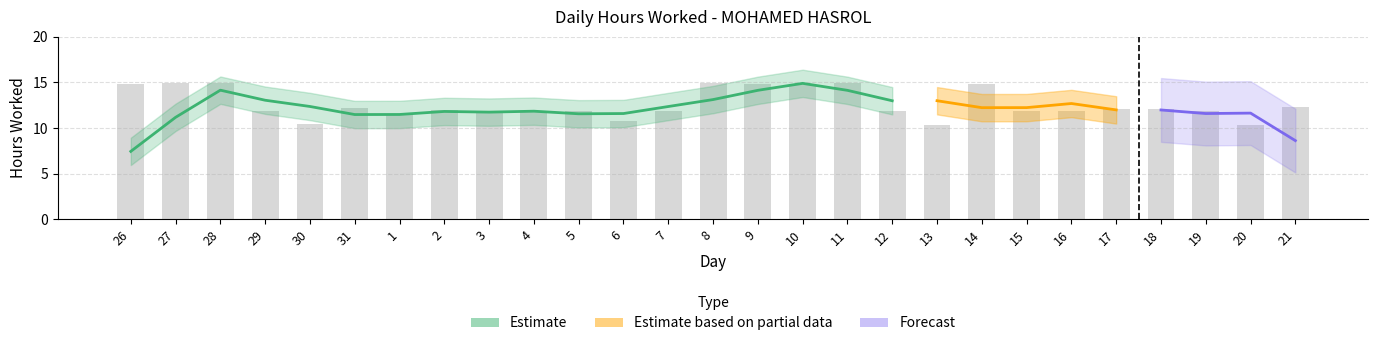

True or false: the data shows 10.3 at 13.

True